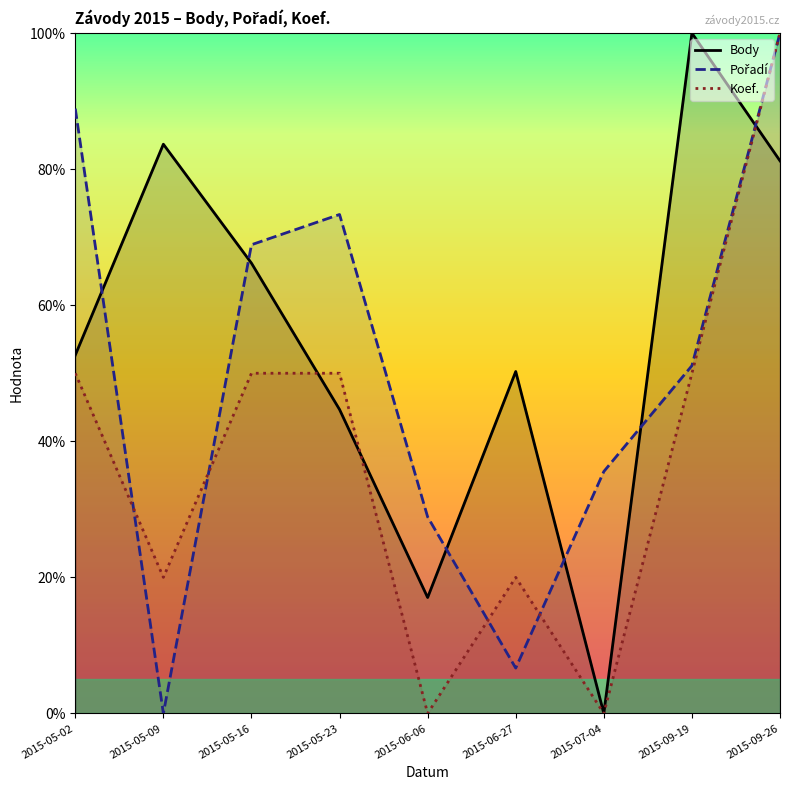

What is the value of the Body point at the 3rd from the left?

66.2